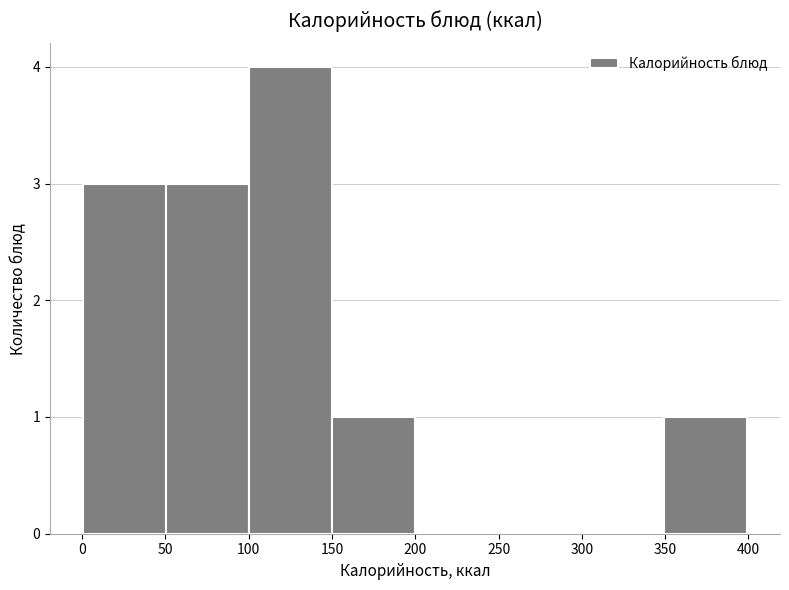

Reading left to right, list every bar in this chart as the range it spans on the x-axis followed by its height. Neither the bar edges nor the heights are printed on the chart, so give them approximately, as read against the axes.

0 to 50: 3
50 to 100: 3
100 to 150: 4
150 to 200: 1
200 to 250: 0
250 to 300: 0
300 to 350: 0
350 to 400: 1